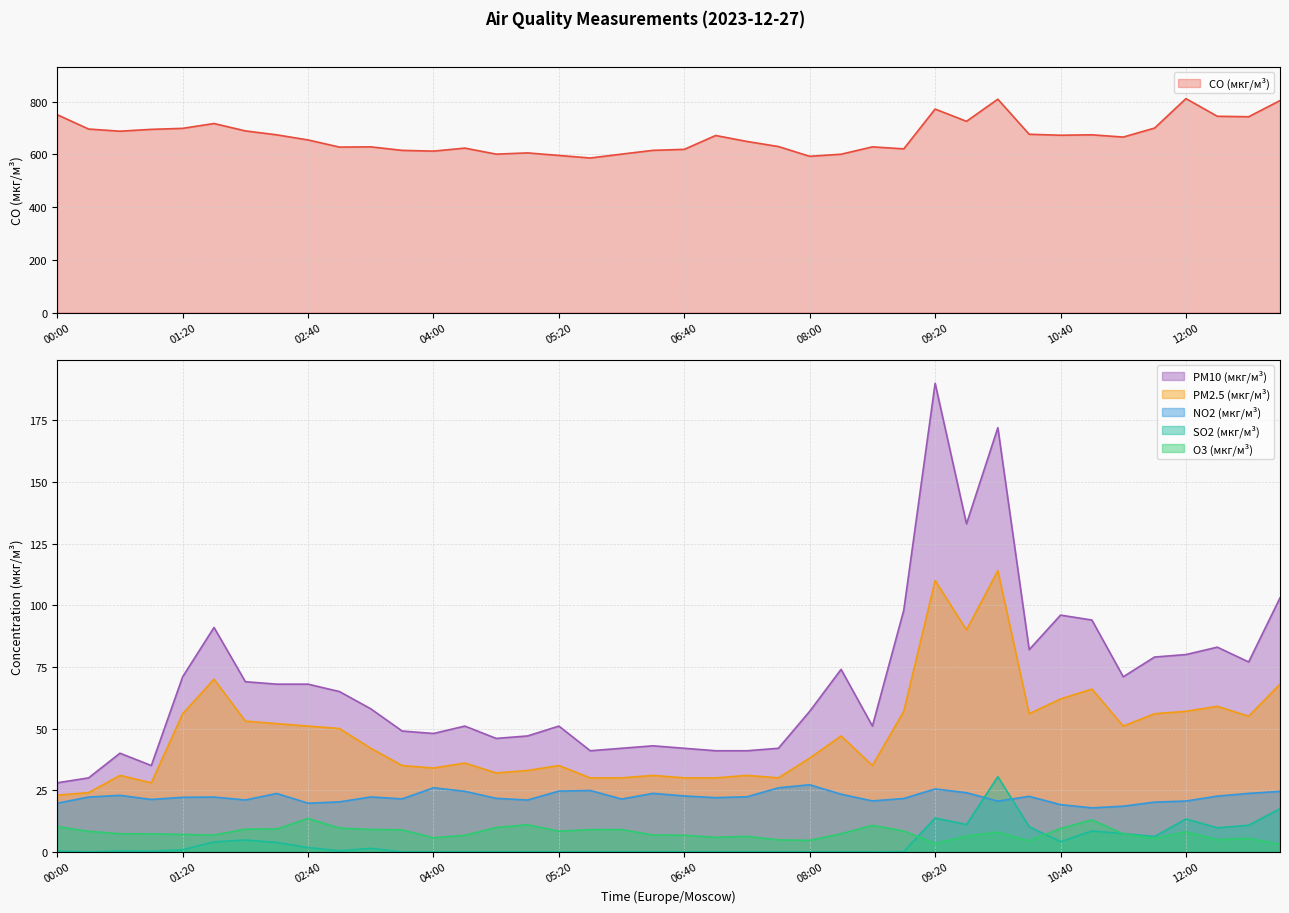

At which label does CO (мкг/м³) reach its minimum?

05:40